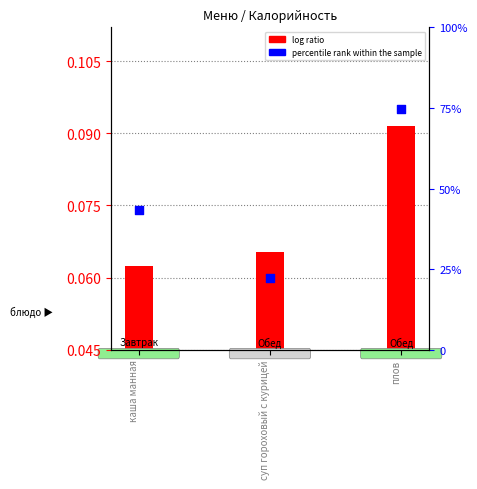

Which series contains the highest Y value?

percentile rank within the sample